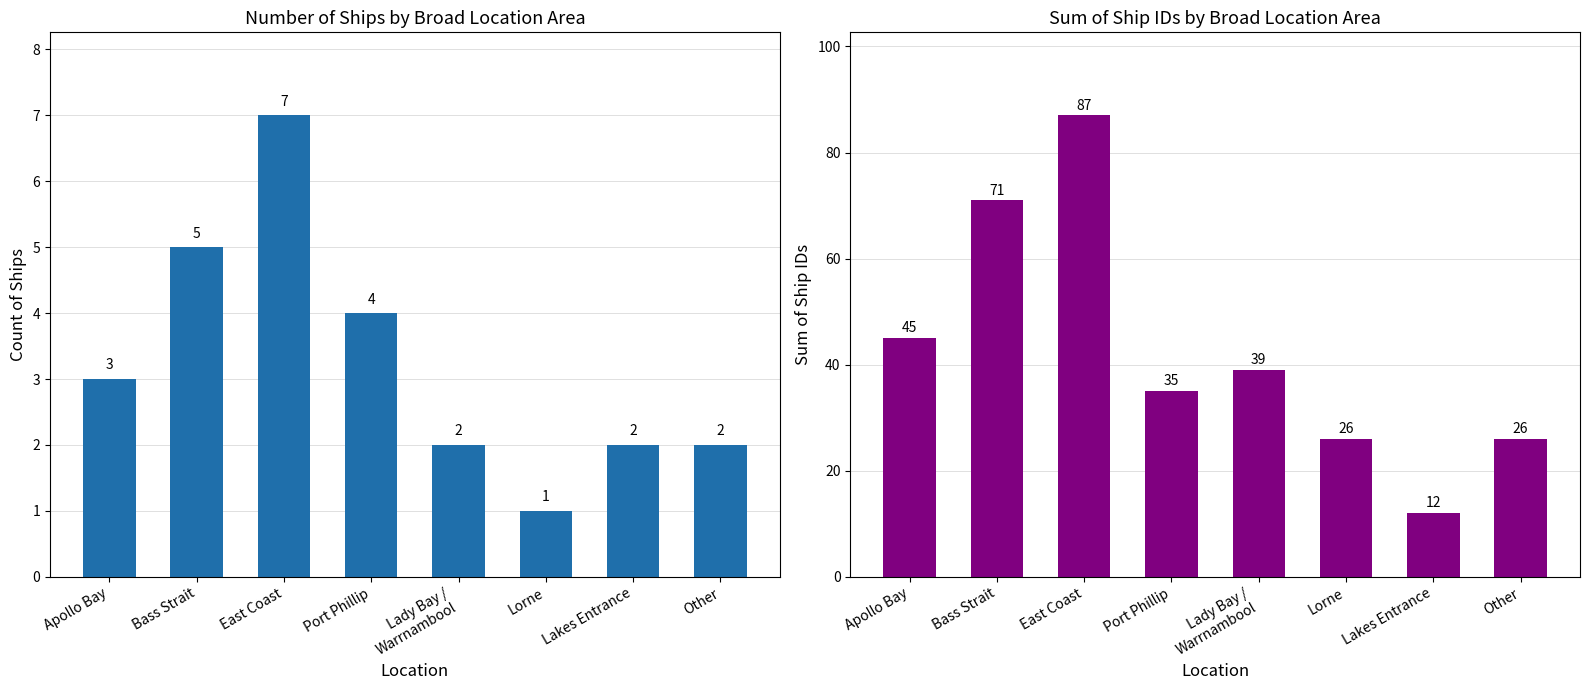

Which series has the widest spread of values?

Sum of IDs